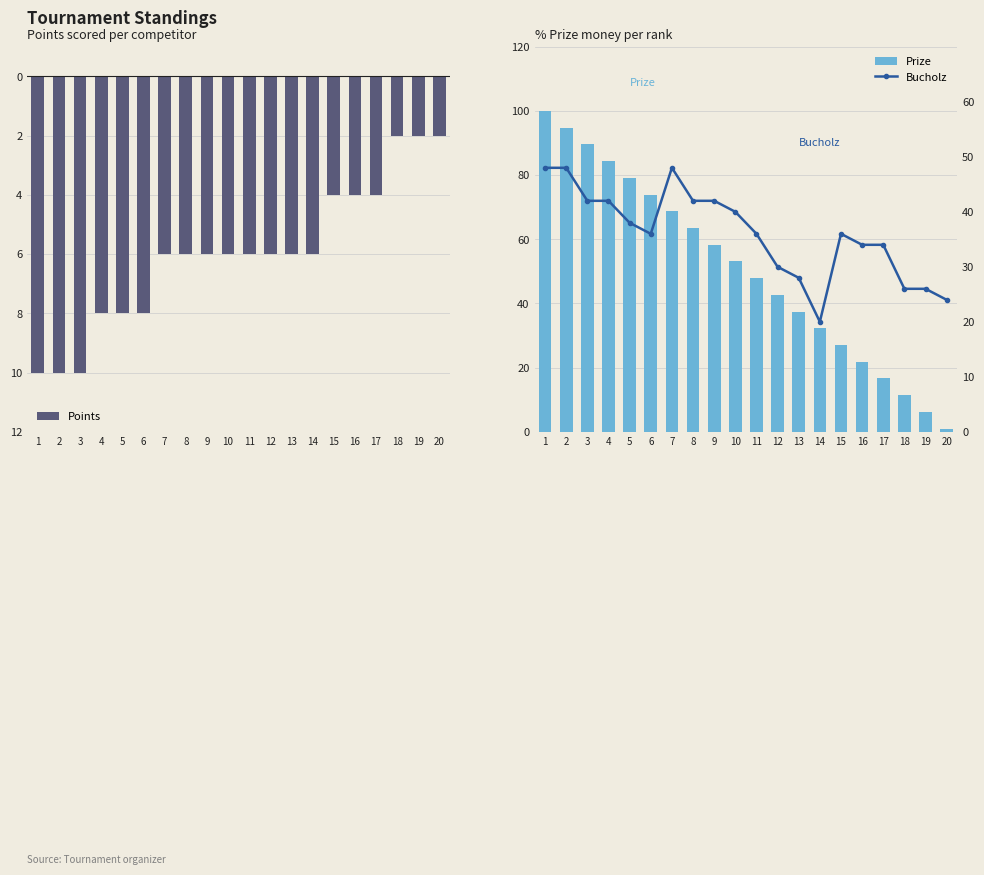

List the series in order of their peak value, highest first.

Prize, Bucholz, Points